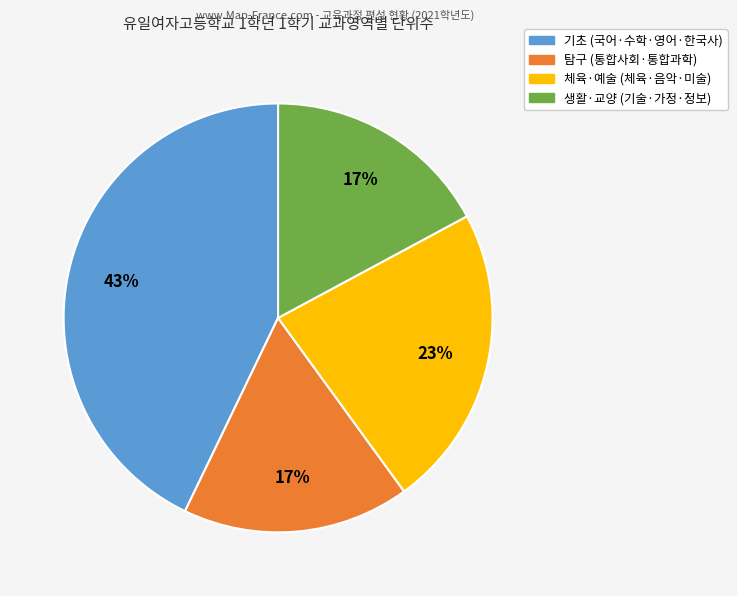

How many slices are in this pie chart?

4